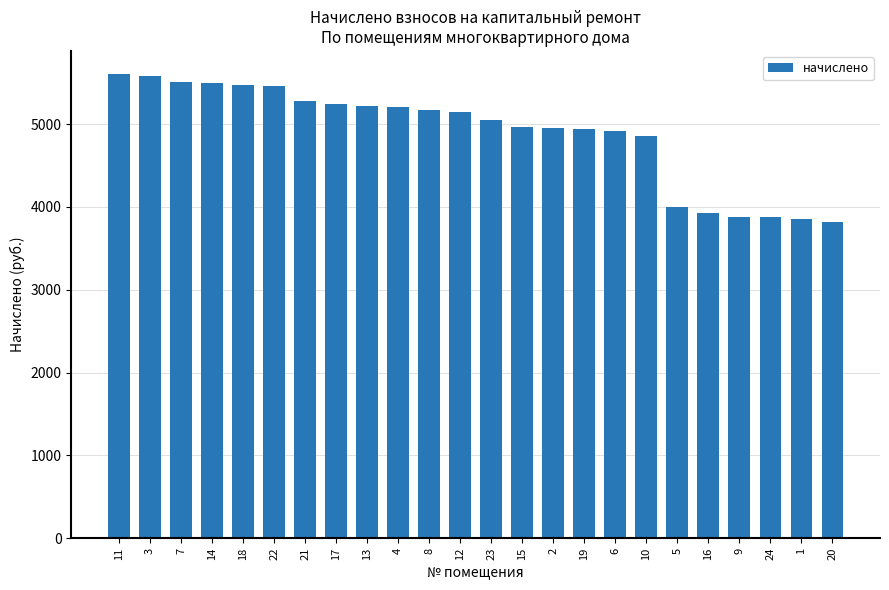

What is the greatest value displayed?

5602.0